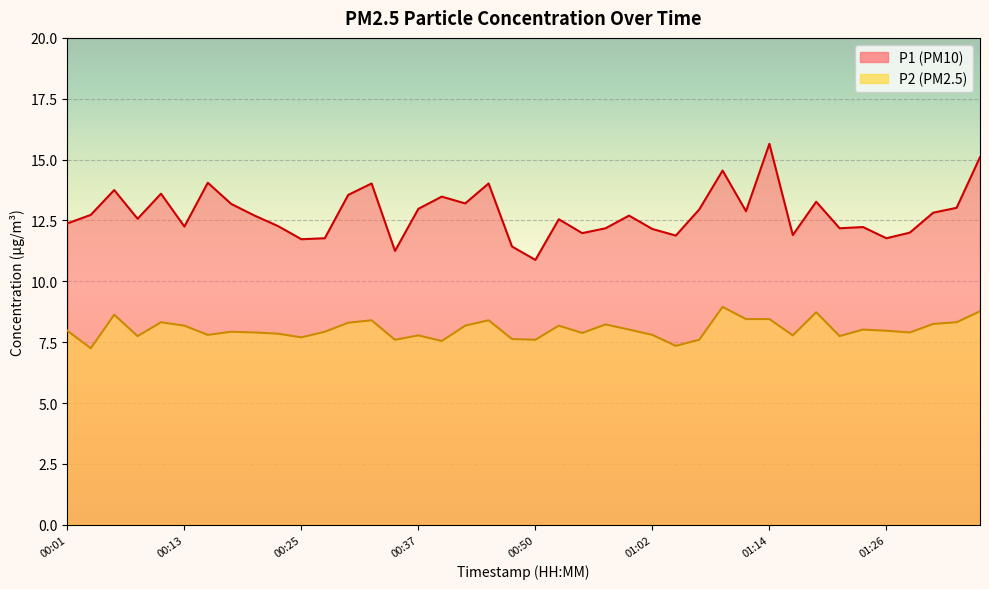

At 00:13, list the series in order from largest to smallest.

P1, P2